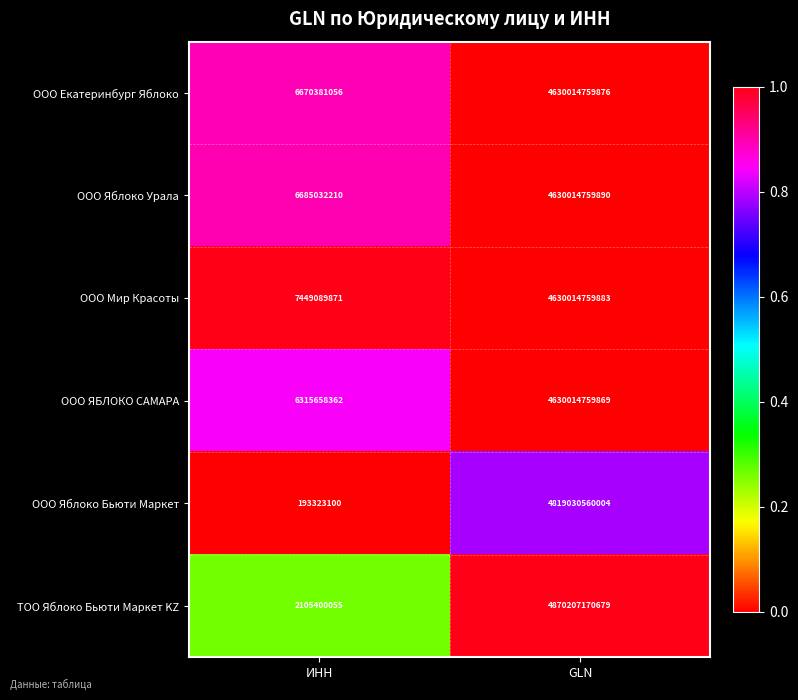

Is it true that ООО Яблоко Бьюти Маркет equals 193323100 at ИНН?

True